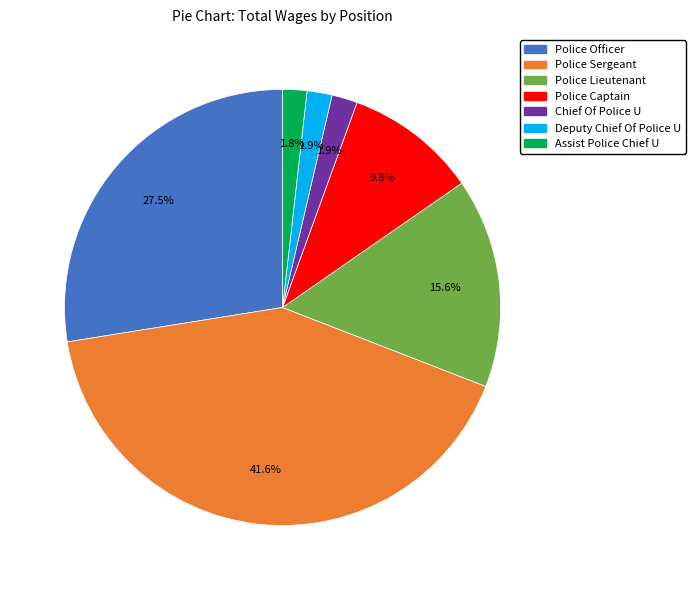

Between Police Officer and Chief Of Police U, which is larger?

Police Officer